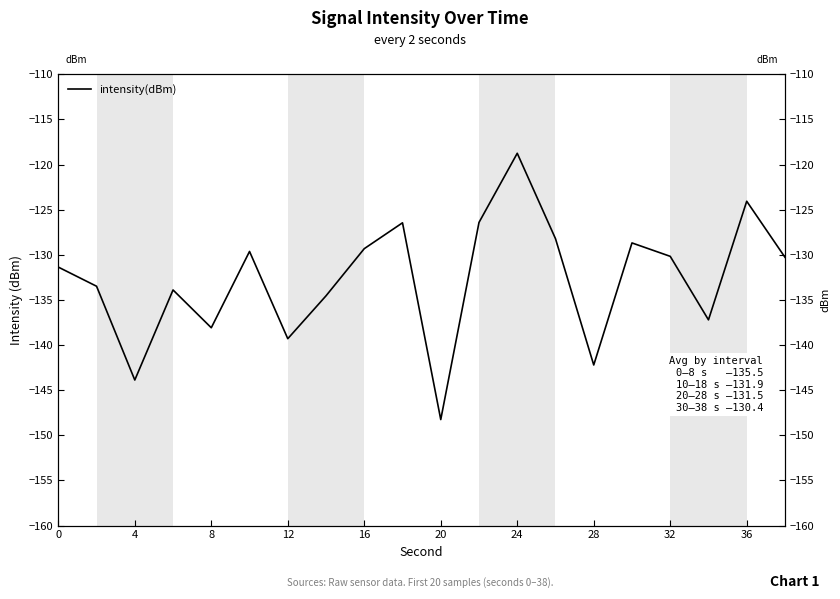

Between 36 and 4, which is larger?

36